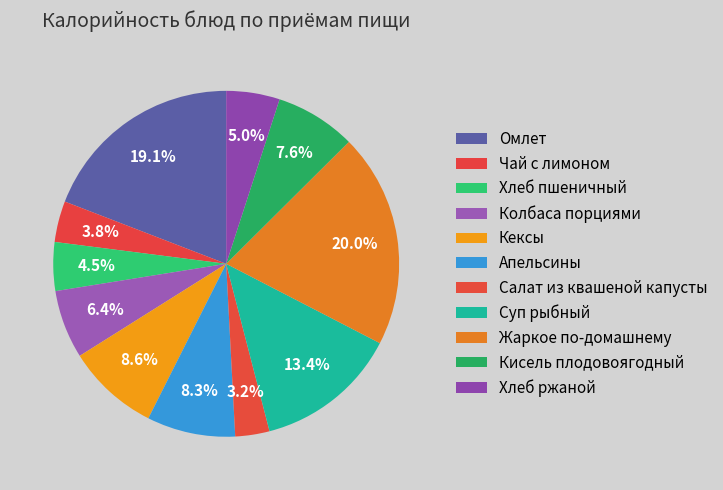

Count the number of slices in the pie.

11